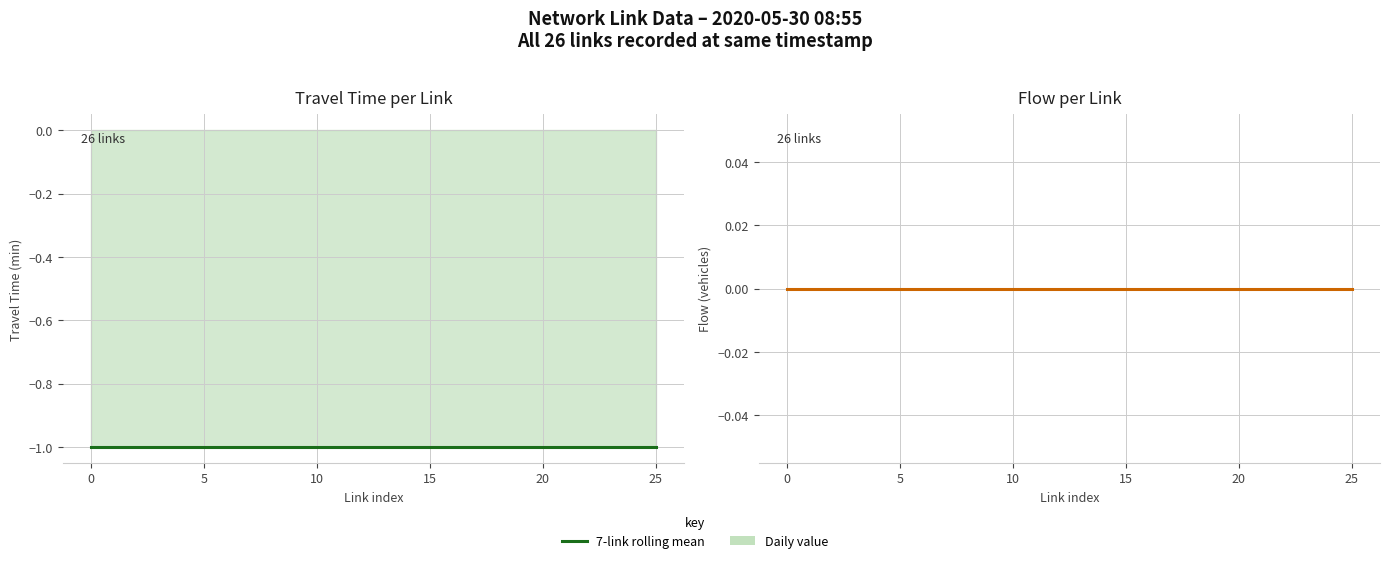

What is the smallest value displayed?

-1